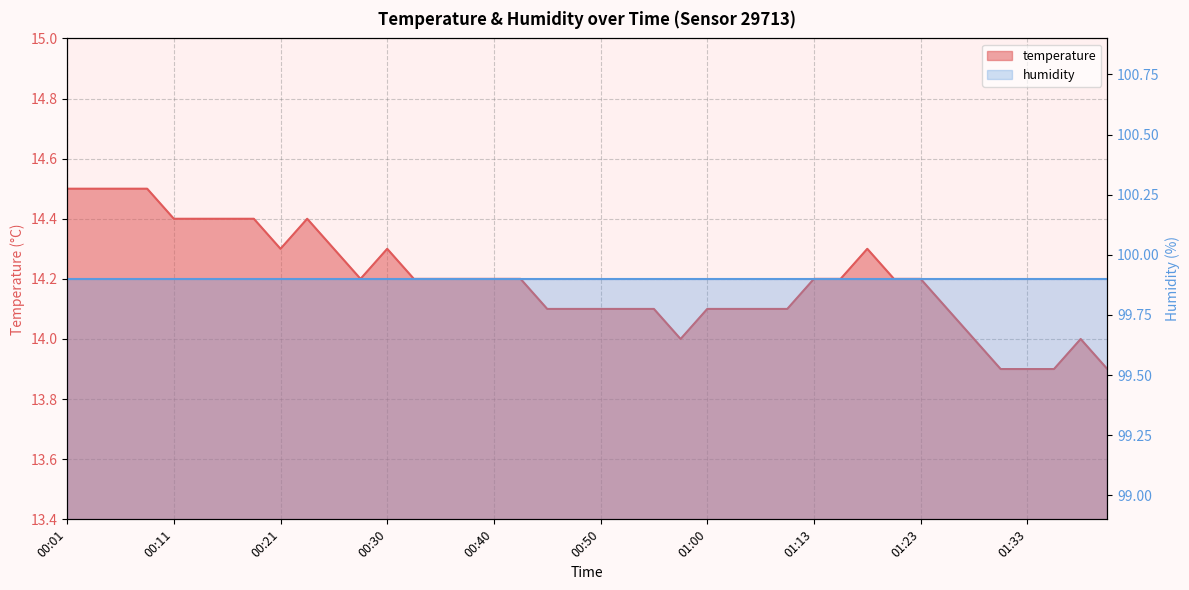

How many values are between 14 and 15?

36